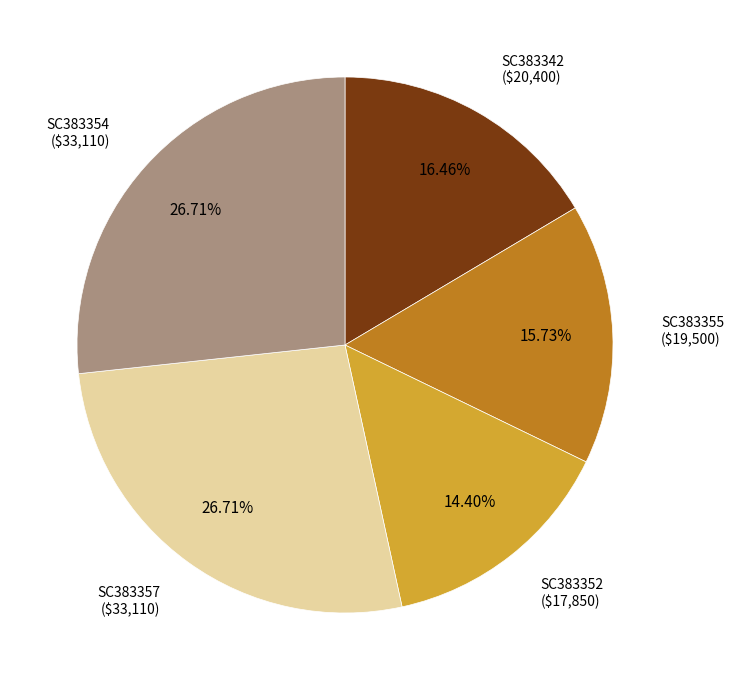

Is there any slice that represents more than half of the pie?

No